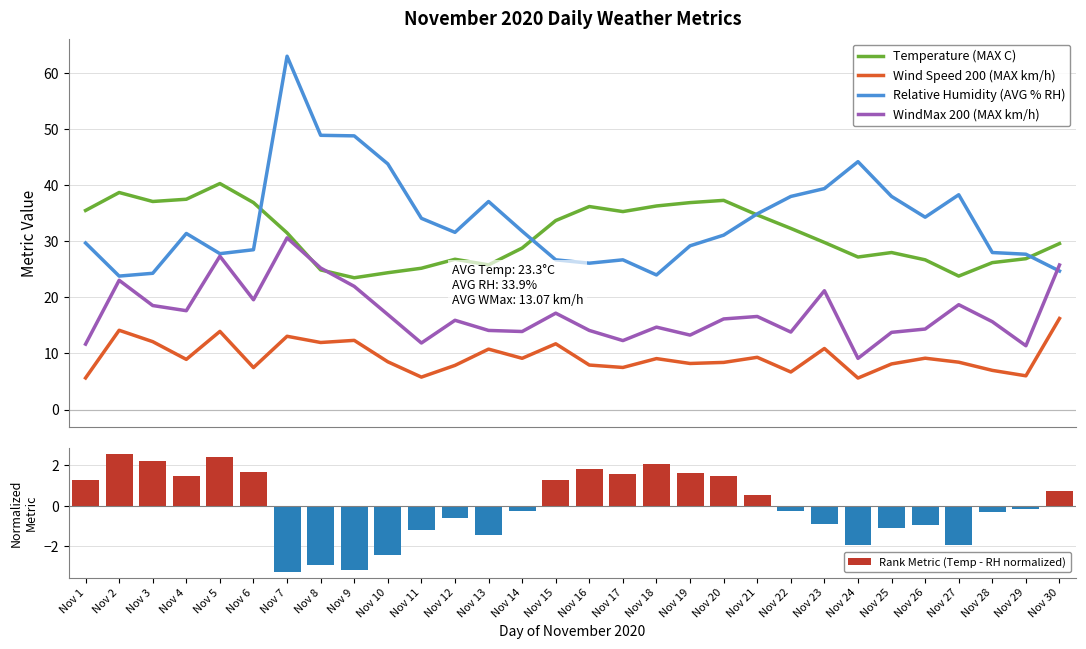

At Nov 12, list the series in order from smallest to largest.

Rank Metric (Temp - RH normalized), Wind Speed 200 (MAX km/h), WindMax 200 (MAX km/h), Temperature (MAX C), Relative Humidity (AVG % RH)